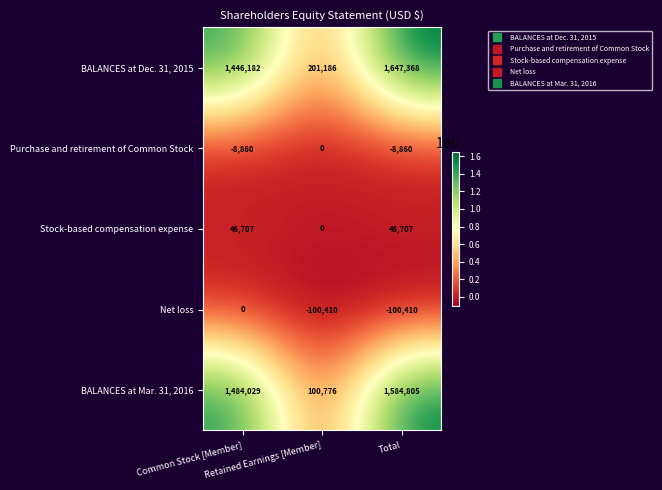

What is the spread (max minus min) of values at Retained Earnings [Member]?

301596